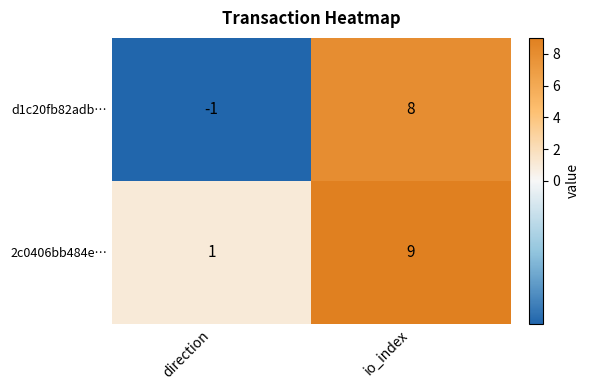

Which series has the widest spread of values?

d1c20fb82adb…